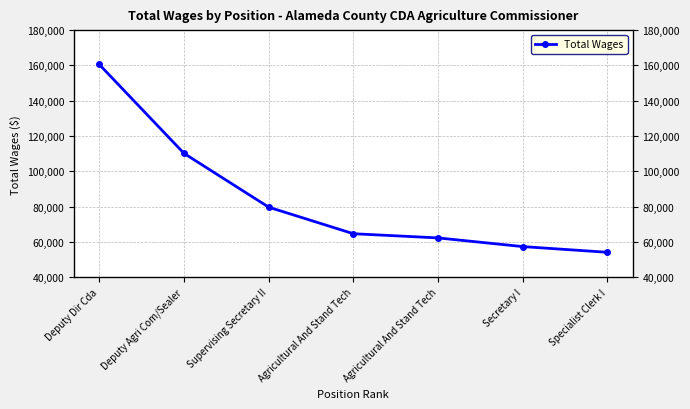

How many lines are shown in the chart?

1